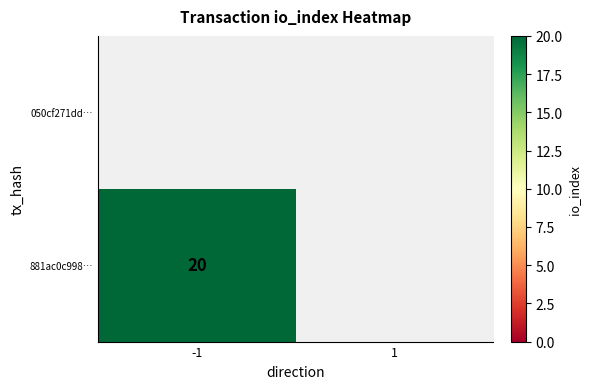

List the labels in order of 881ac0c998… value, smallest first.

-1, 1